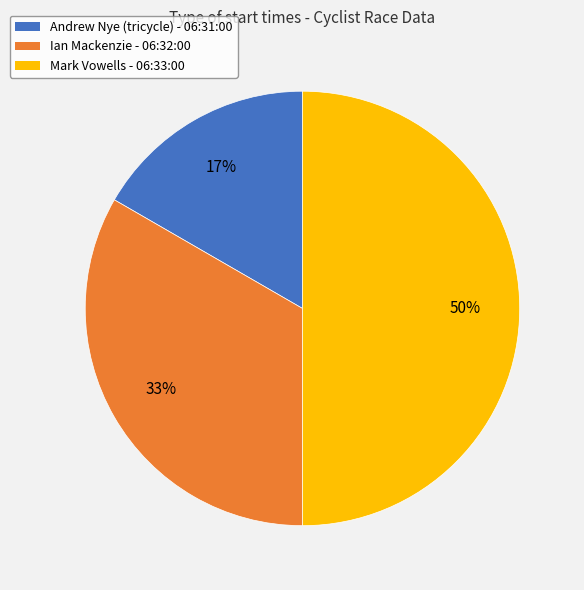

Count the number of slices in the pie.

3